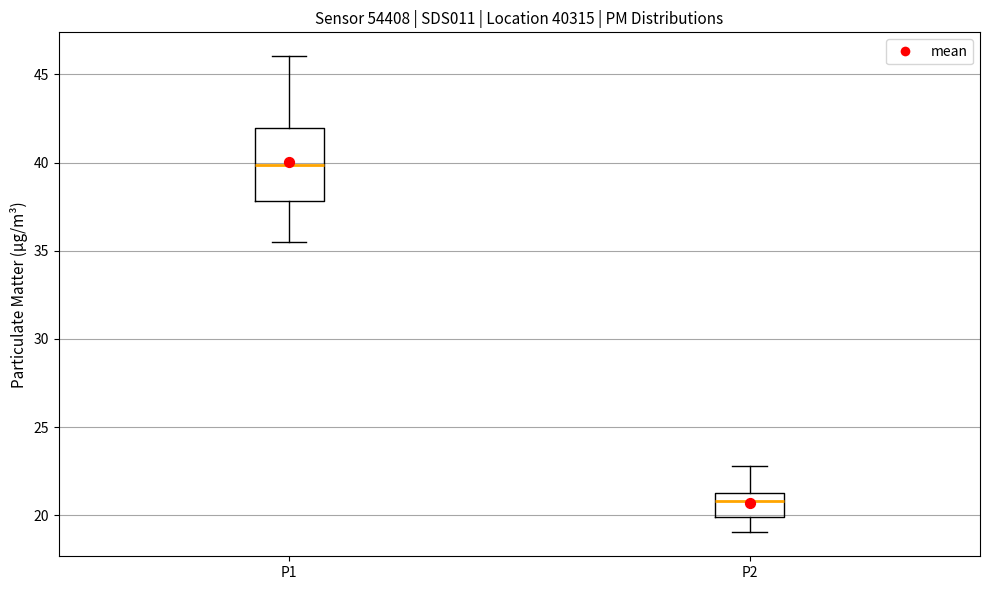

Reading left to right, read every box against the y-axis: the position of its median line, the range the box covers, and the ends of its whiskers. The values are not printed on the chart, so give them approximately, as read against the axis.

P1: median 40.0, box 38.0 to 42.0, whiskers 35.5 to 46.0
P2: median 21.0, box 20.0 to 21.5, whiskers 19.0 to 23.0